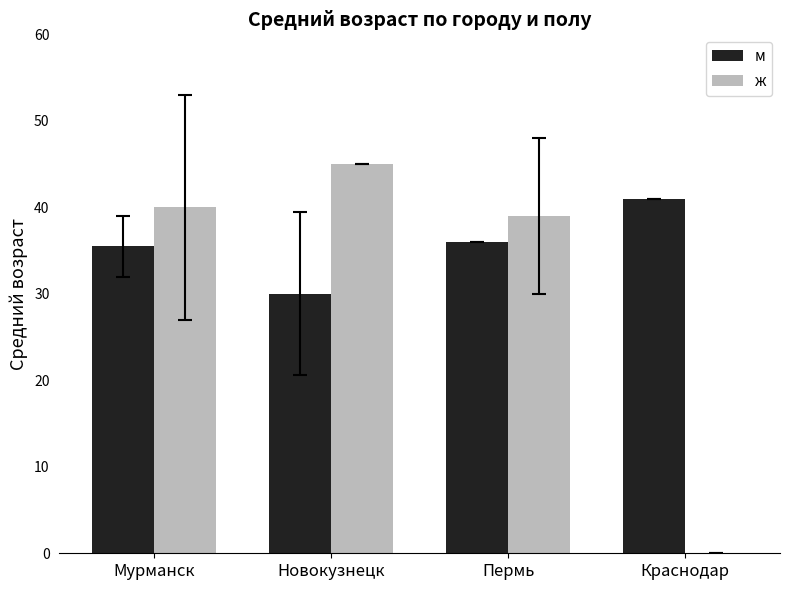

Which series has the largest total across all categories?

м